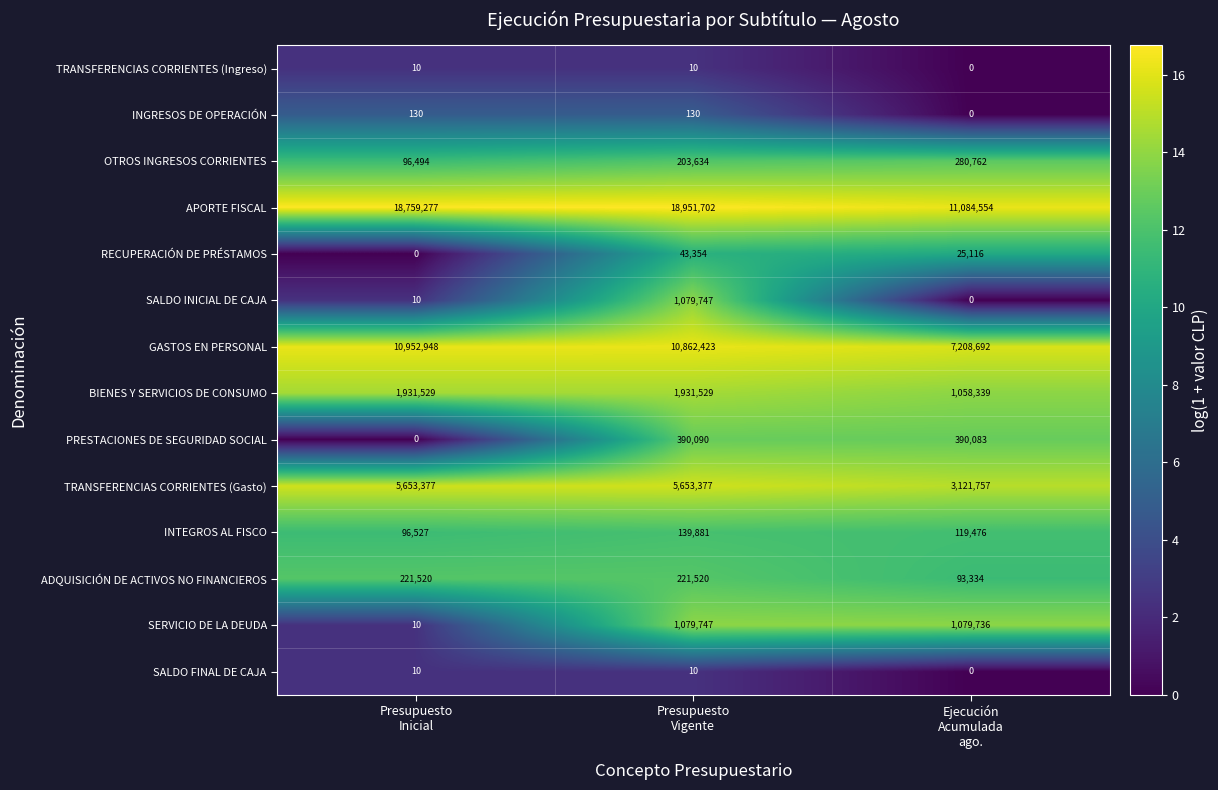

What is the difference between the maximum and minimum values in the GASTOS EN PERSONAL series?

3744256